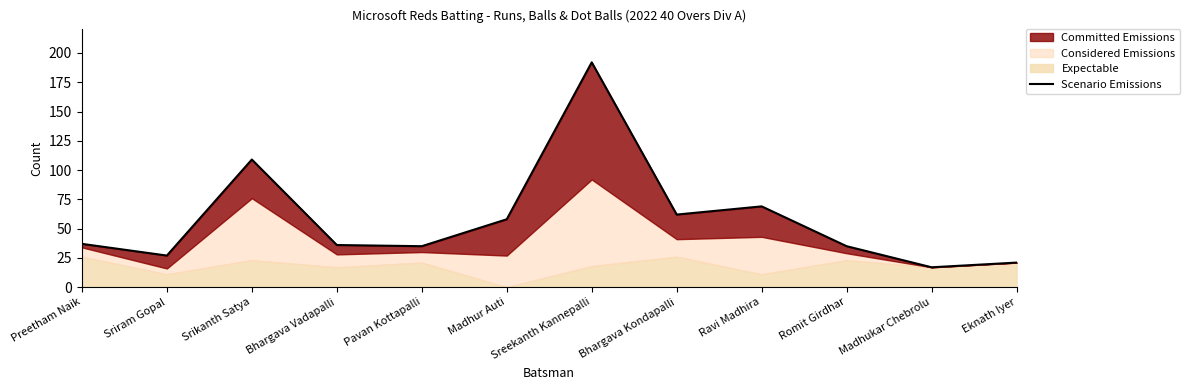

Reading left to right, list all the values displayed in this chart.

37	27	109	36	35	58	192	62	69	35	17	21